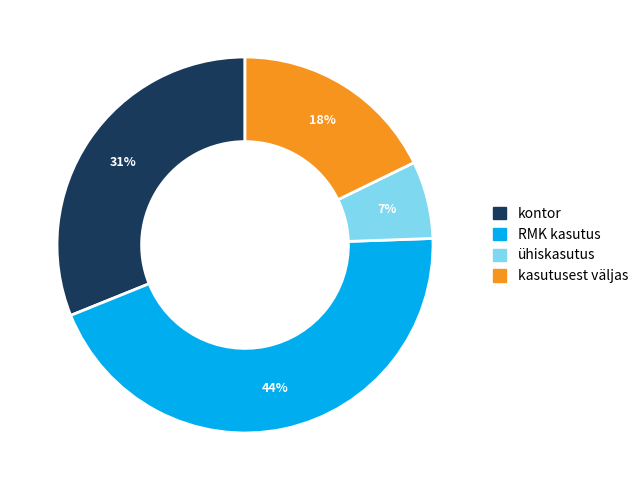

Is there a majority slice in this chart?

No